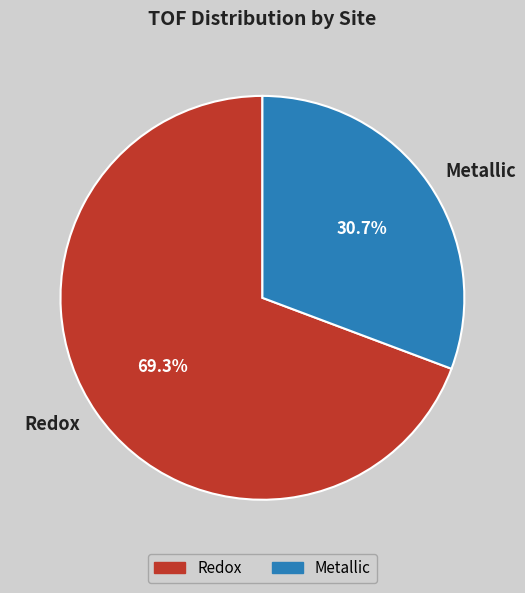

What percentage is the Redox slice, to the nearest percent?

69%